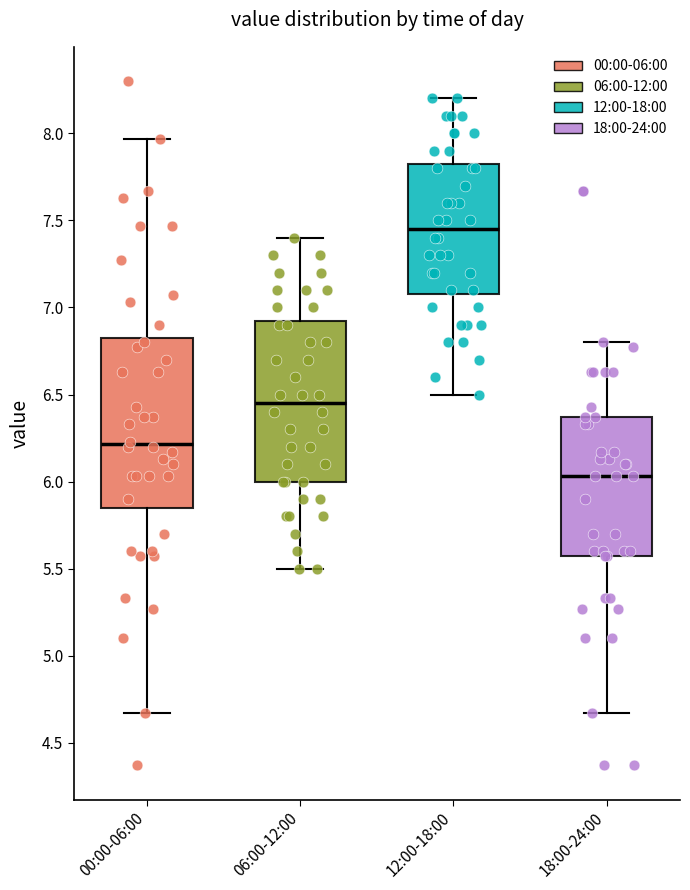

Reading left to right, read every box against the y-axis: the position of its median line, the range the box covers, and the ends of its whiskers. The values are not printed on the chart, so give them approximately, as read against the axis.

00:00-06:00: median 6.20, box 5.85 to 6.85, whiskers 4.65 to 7.95
06:00-12:00: median 6.45, box 6.00 to 6.95, whiskers 5.50 to 7.40
12:00-18:00: median 7.45, box 7.10 to 7.85, whiskers 6.50 to 8.20
18:00-24:00: median 6.05, box 5.55 to 6.35, whiskers 4.65 to 6.80